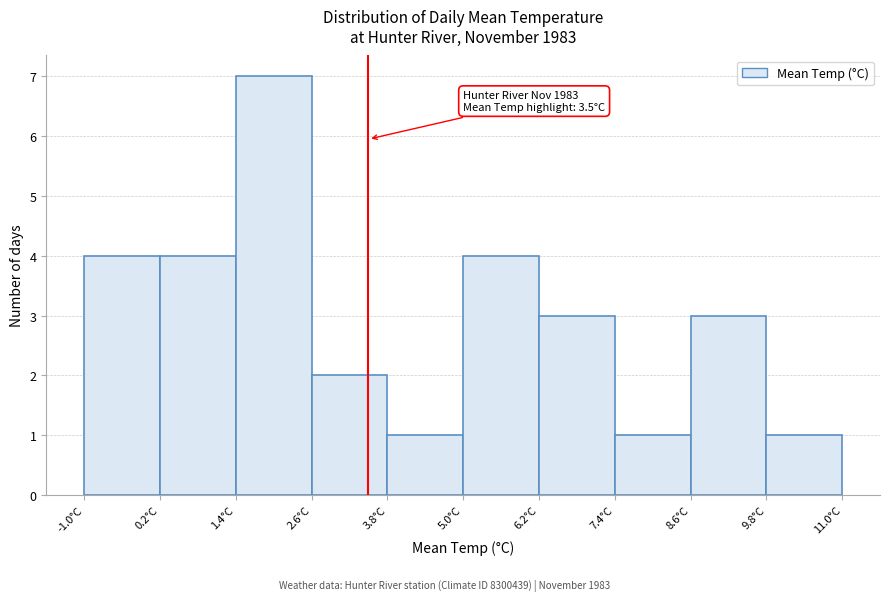

Which range on the x-axis has the tallest bar?

1.4 to 2.6